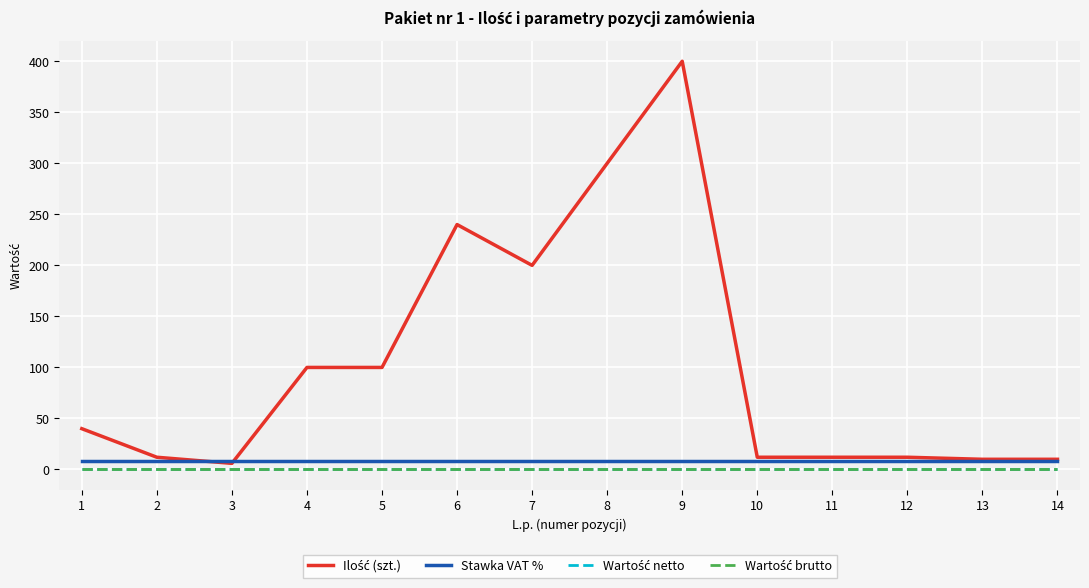

Does the chart display data point markers on the line(s)?

No